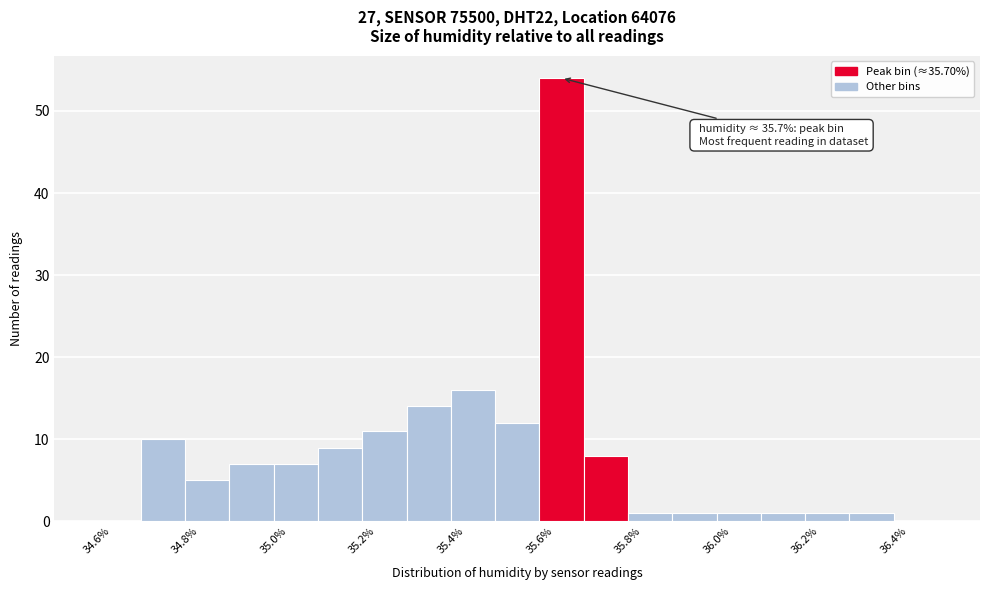

Which range on the x-axis has the tallest bar?

35.6 to 35.7